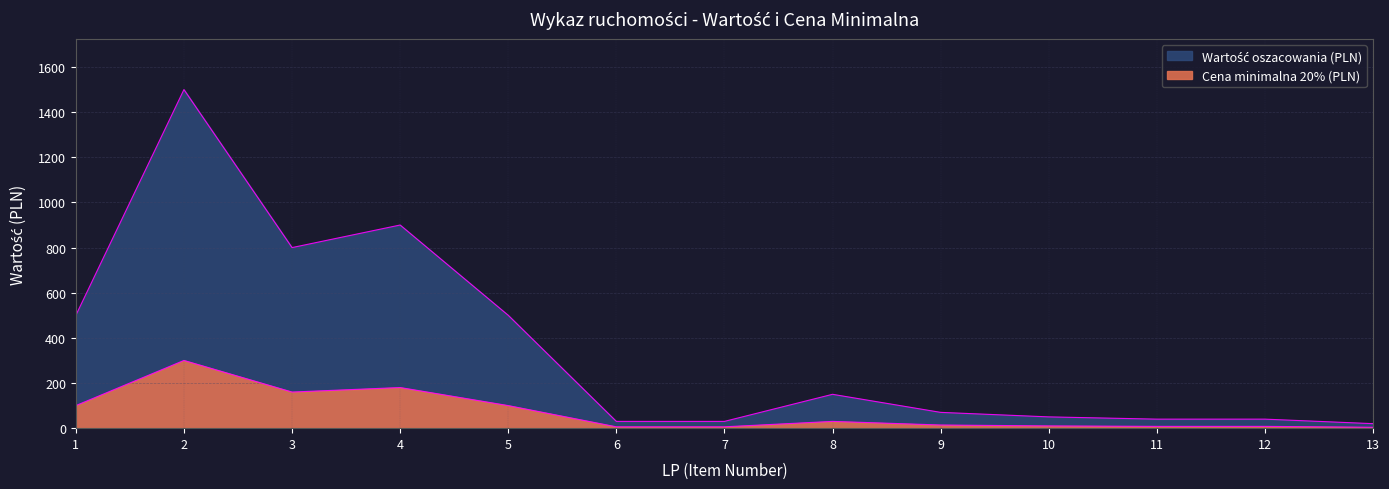

Does the chart have visible grid lines?

Yes